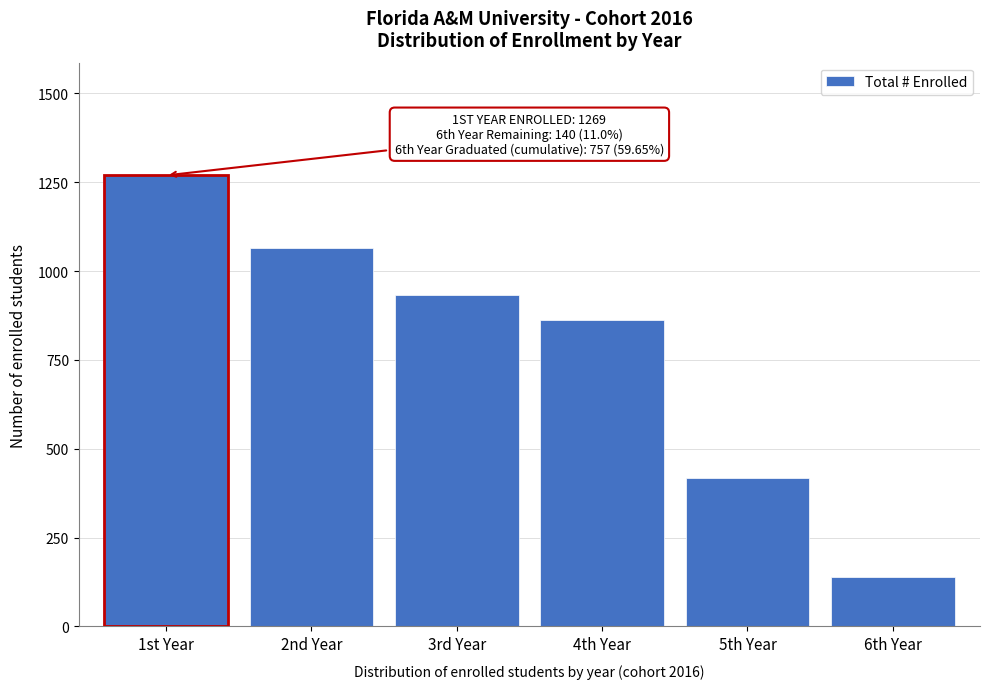

Reading right to left, transcribe all the data shown in this chart.

6th Year=140	5th Year=418	4th Year=863	3rd Year=933	2nd Year=1065	1st Year=1269